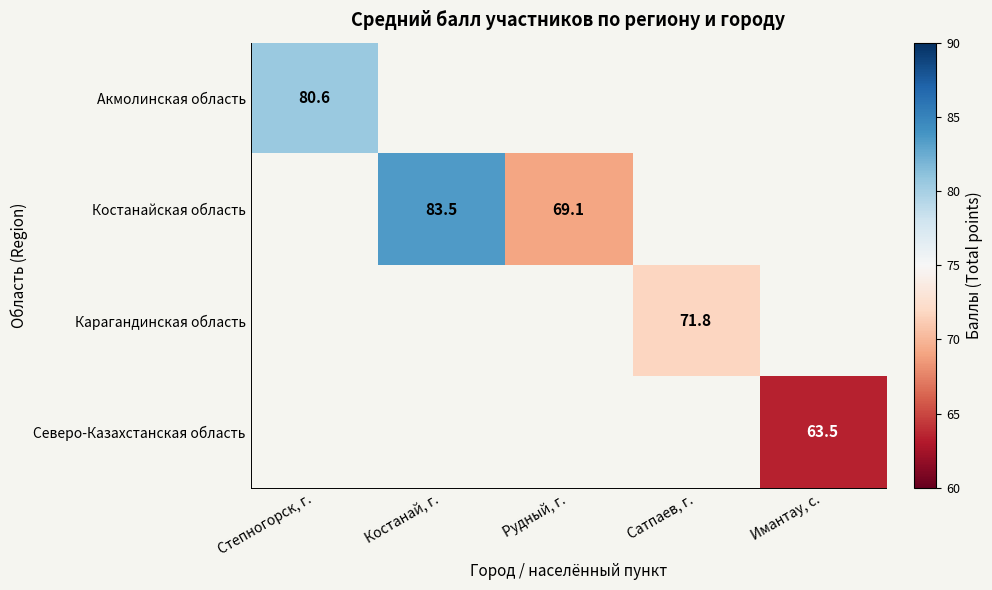

Is it true that Северо-Казахстанская область equals 107.8 at Имантау, с.?

False